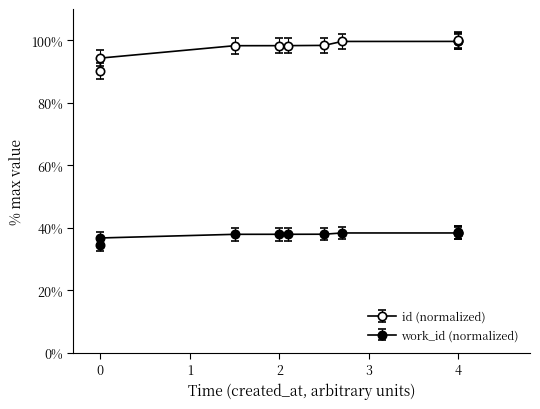

At how many categories does at least one series exceed 66?

10